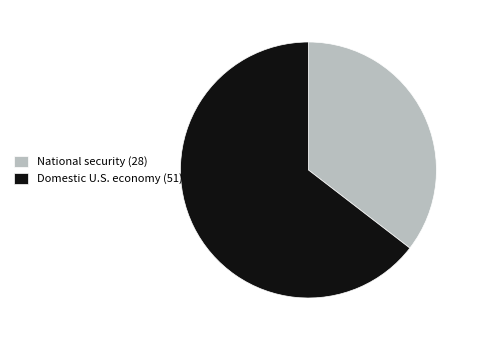

Is there any slice that represents more than half of the pie?

Yes